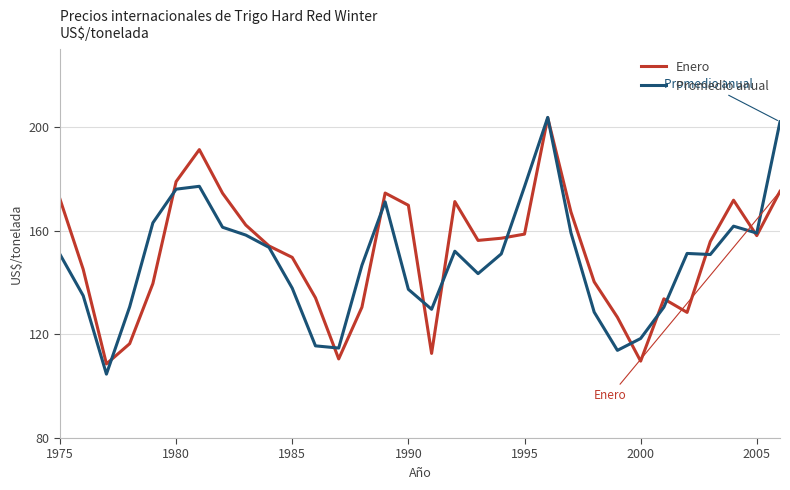

What is the maximum value shown in the chart?

203.7